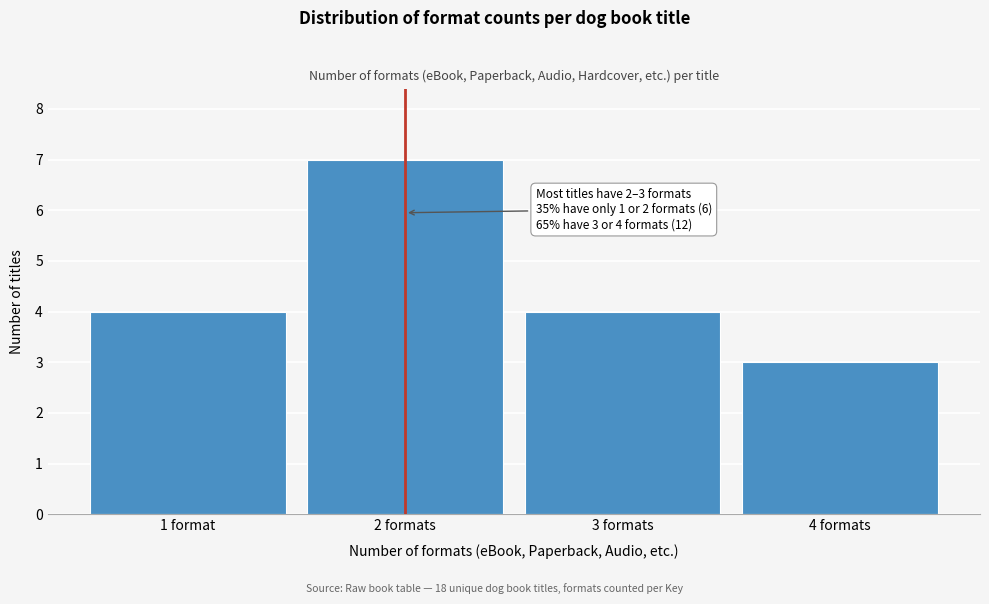

Reading right to left, extract all data points from this chart.

3	4	7	4